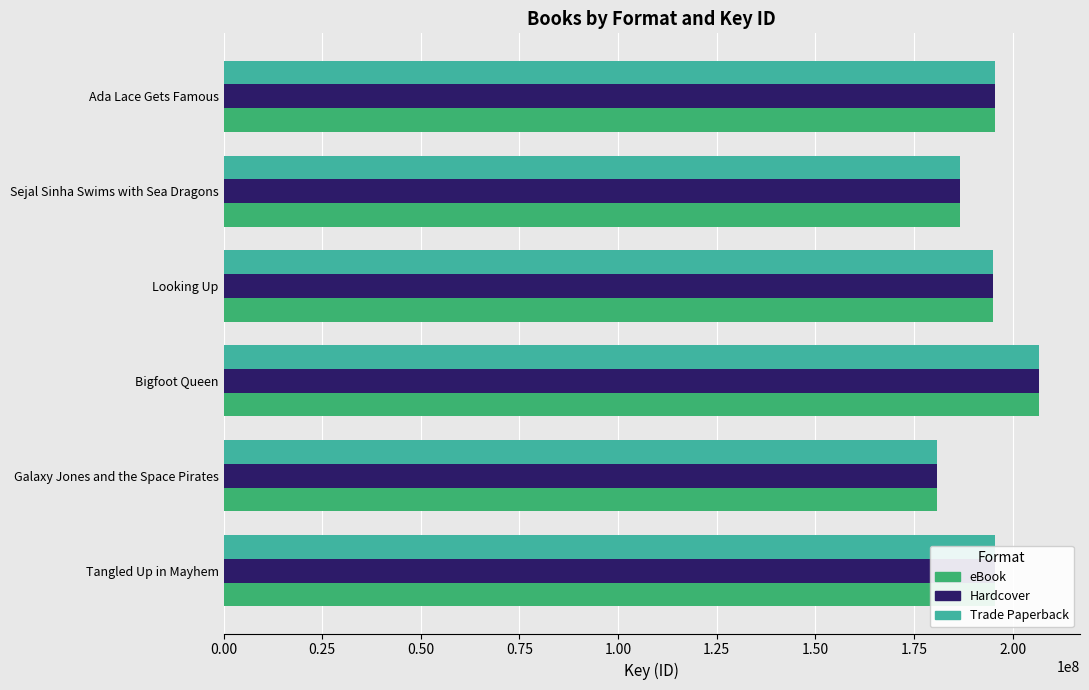

What is the smallest value displayed?

180754779